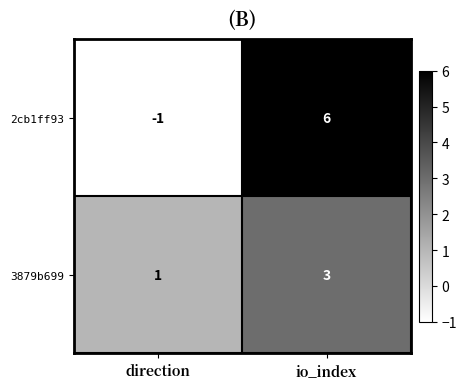

How many positive values does the 2cb1ff93 series have?

1